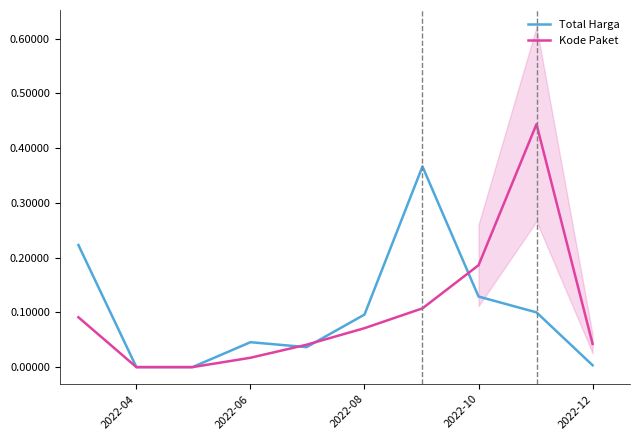

At how many categories does at least one series exceed 0?

8